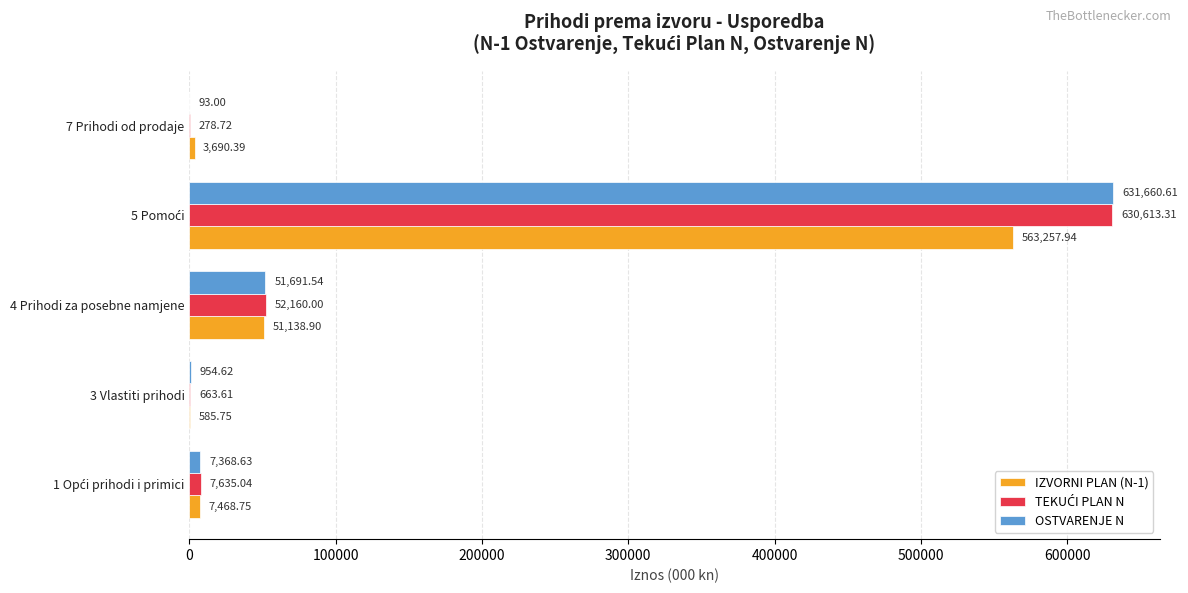

What is the total value across all series at 3 Vlastiti prihodi?

2204.0